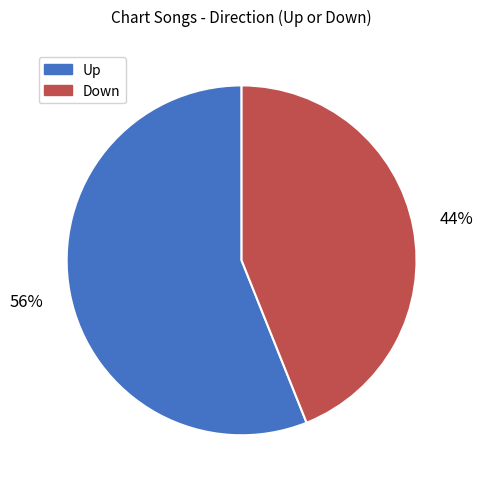

Is there a majority slice in this chart?

Yes